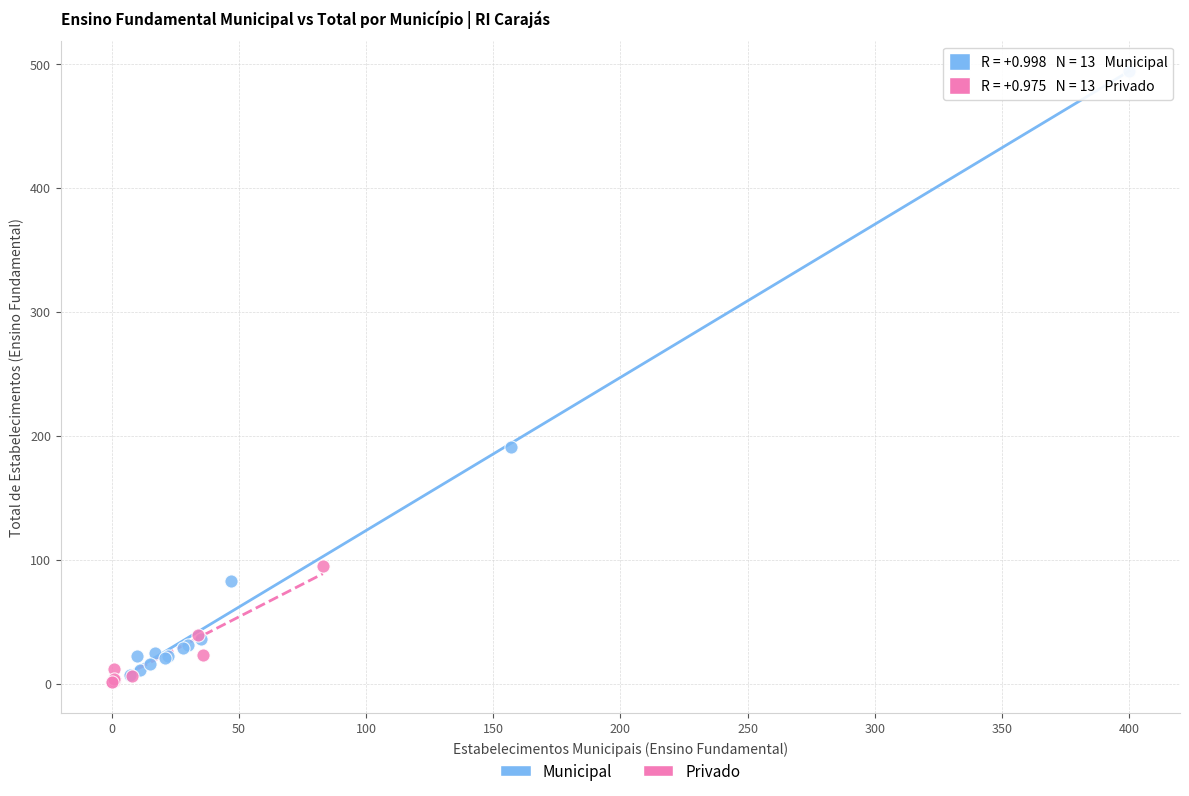

Which series has the largest Y range (max minus min)?

Municipal